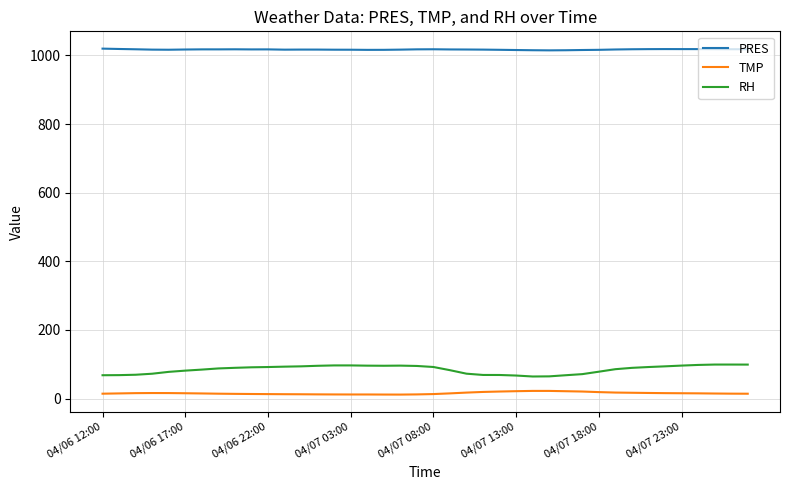

What is the greatest value displayed?

1019.8